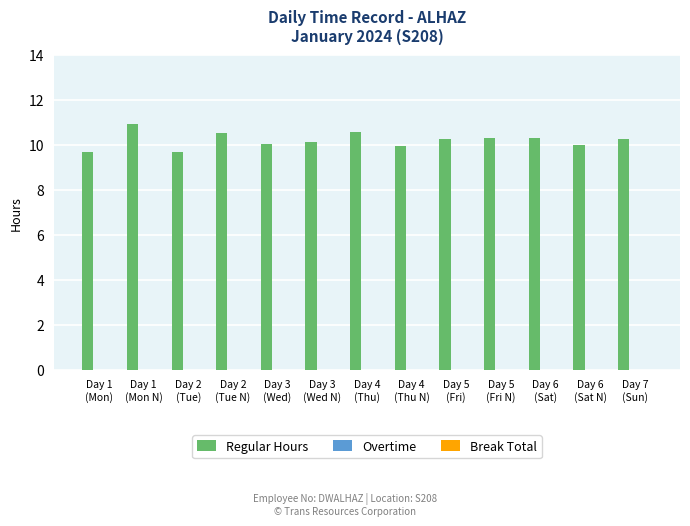

What is the value of the 4th bar from the left?

10.5